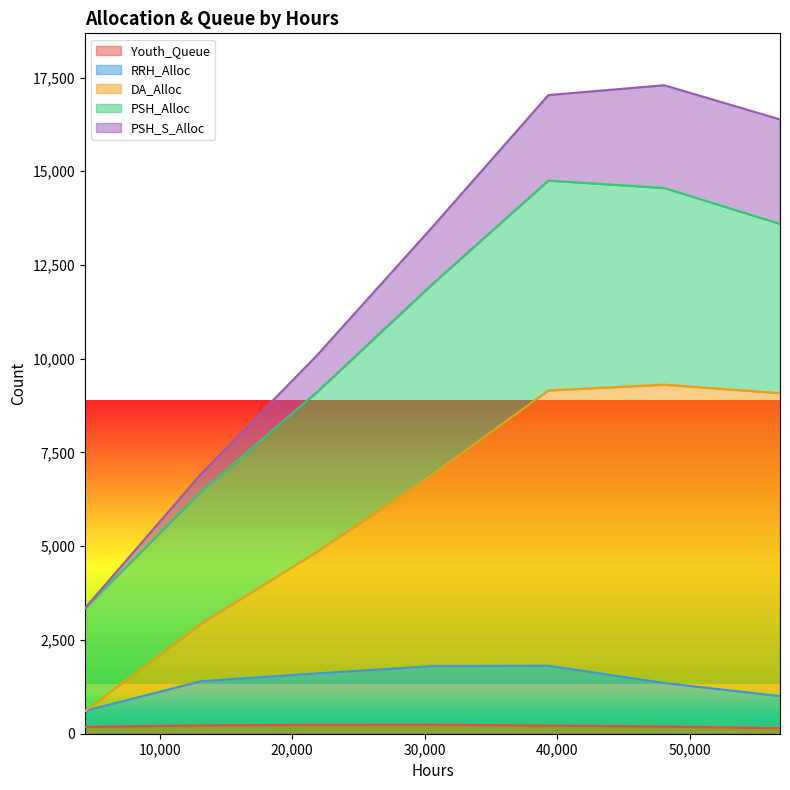

What are all the series names shown in the legend?

Youth_Queue, RRH_Alloc, DA_Alloc, PSH_Alloc, PSH_S_Alloc